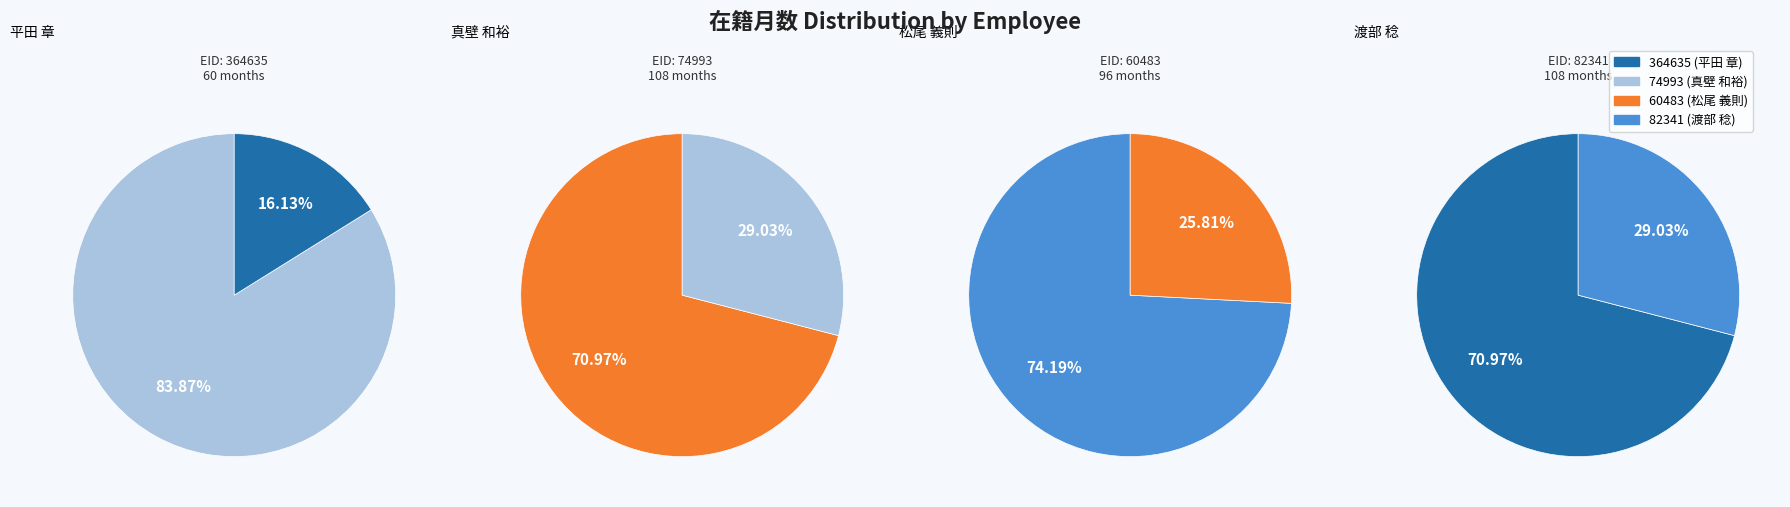

What is the smallest slice in the pie chart?

364635